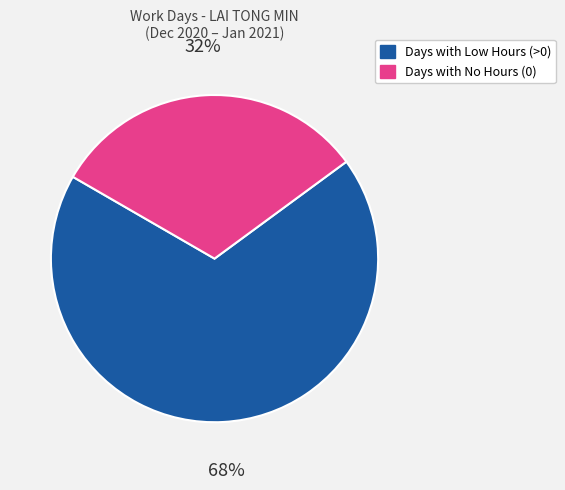

Is there a majority slice in this chart?

Yes